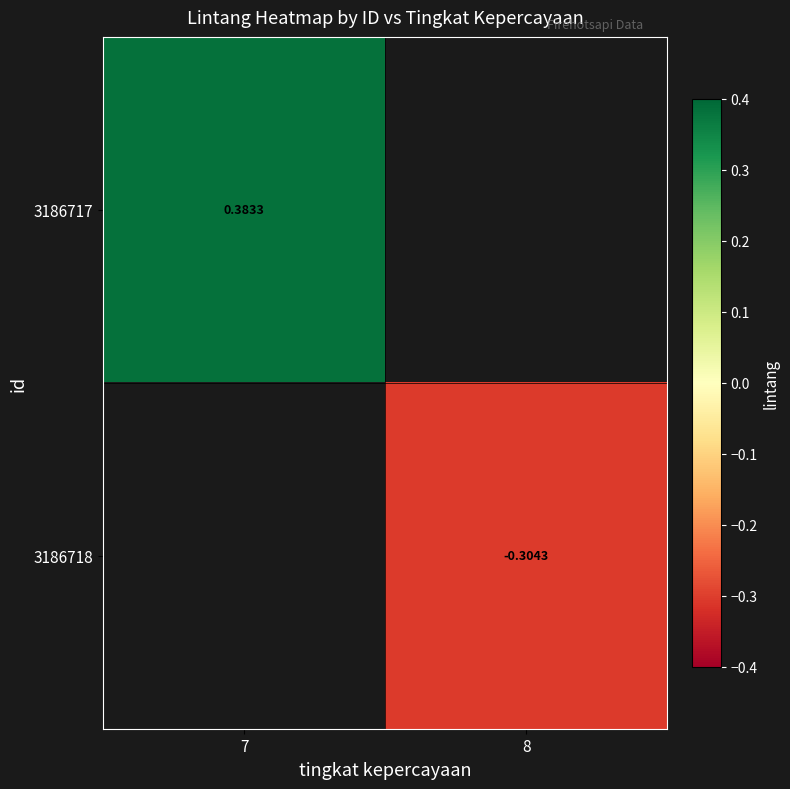

Is the value of 3186717 at 7 greater than the value of 3186718 at 8?

Yes